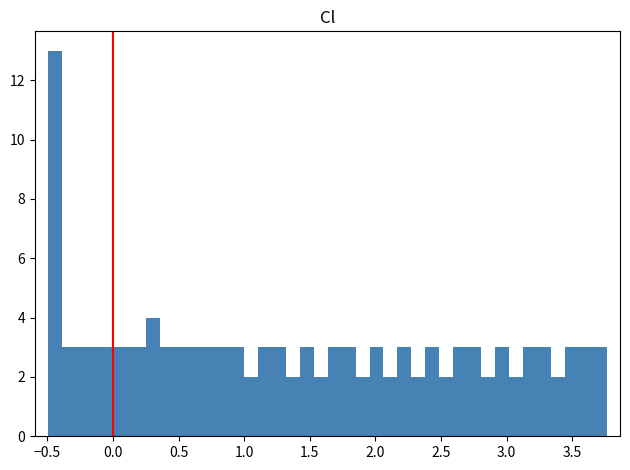

Around what value on the x-axis is the tallest bar? Give the approximate position of its centre, as read against the axis.

-0.45